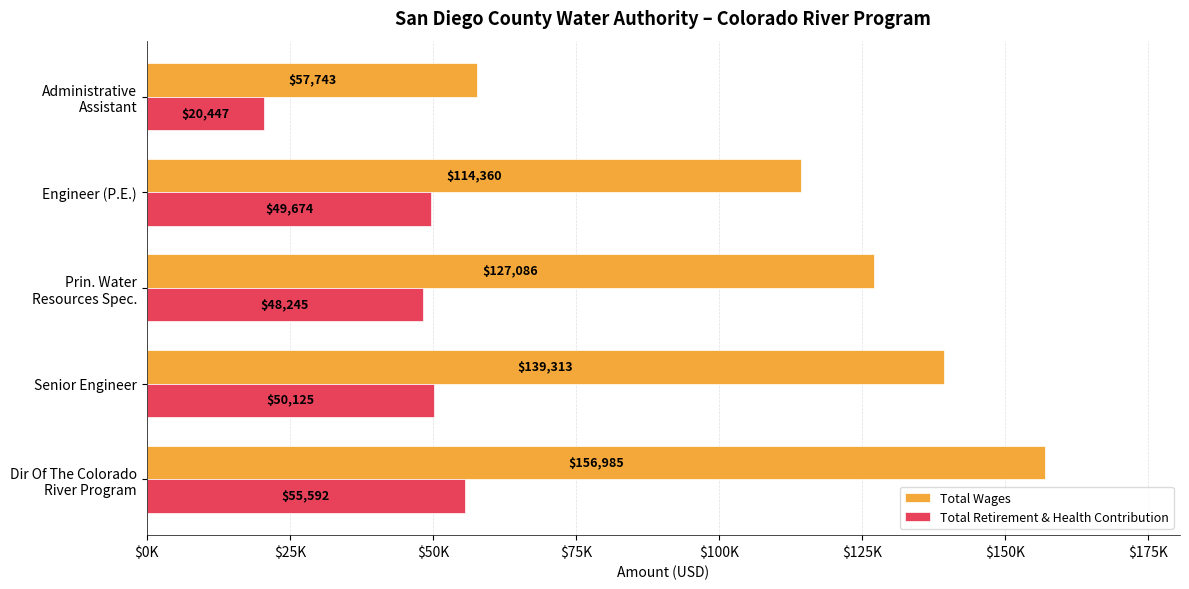

Reading left to right, list all the values displayed in this chart.

Total Wages: 156985	139313	127086	114360	57743
Total Retirement & Health Contribution: 55592	50125	48245	49674	20447